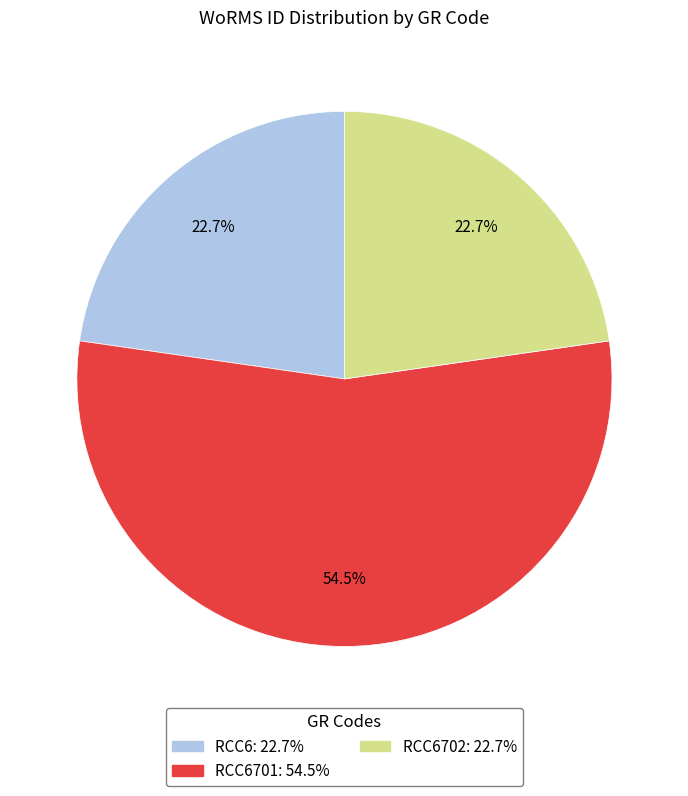

Does any single category account for the majority?

Yes